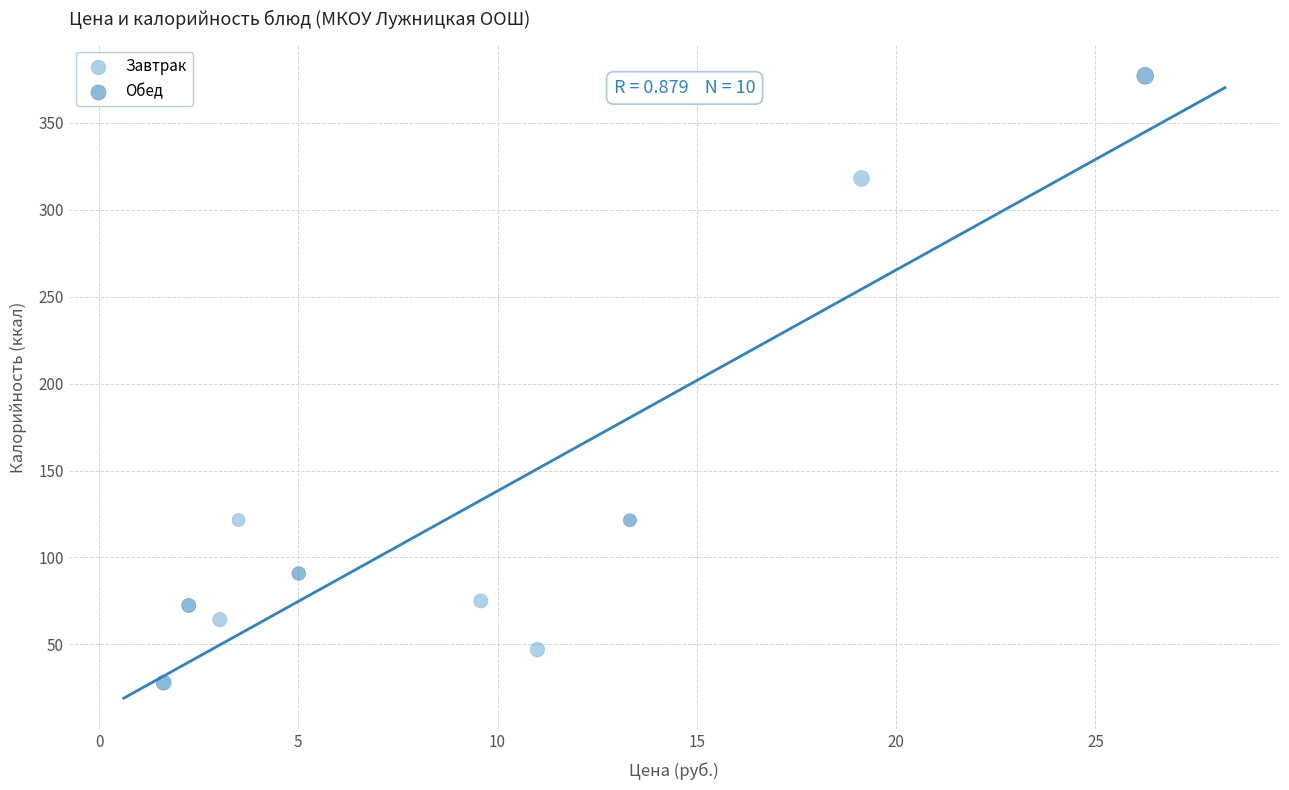

Which series contains the lowest Y value?

Обед